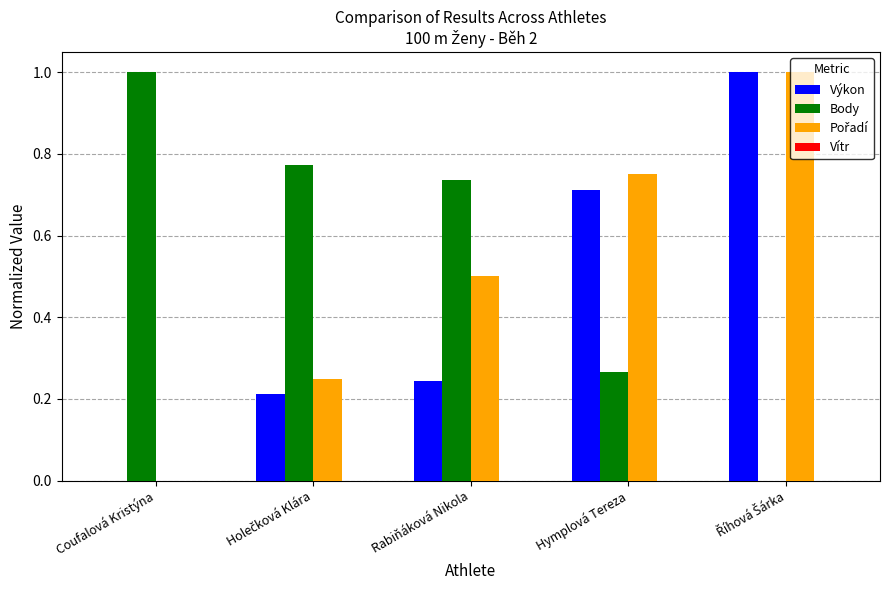

Which series has the largest total across all categories?

Body